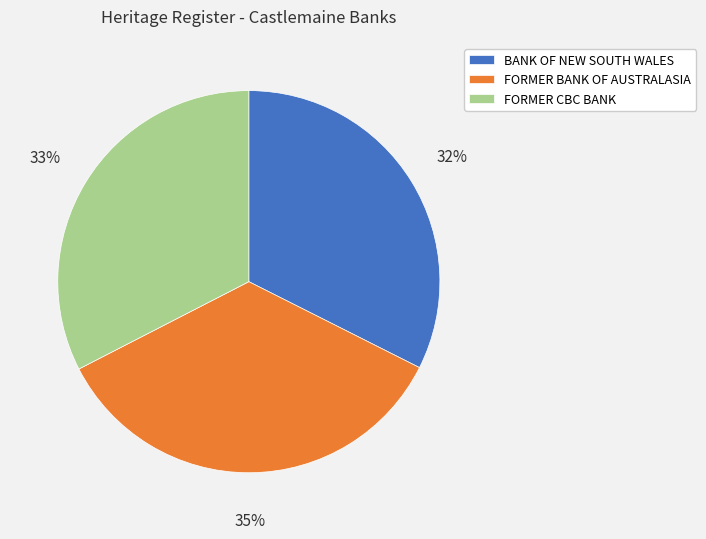

How many segments does this pie chart have?

3